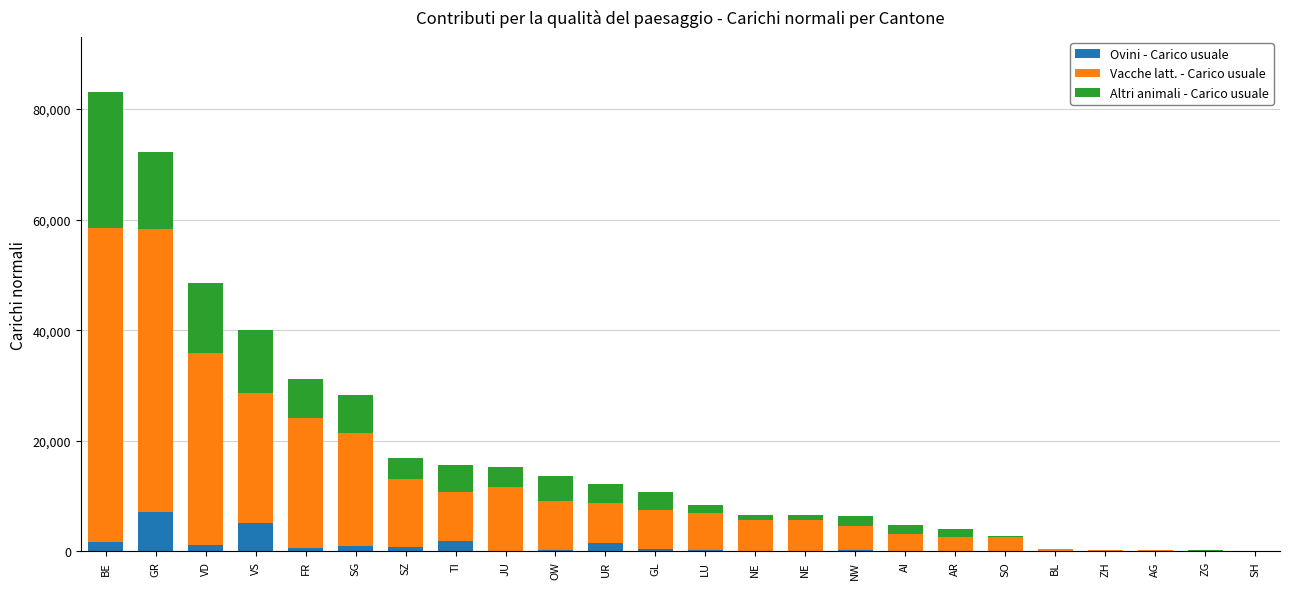

The value of Vacche latt. - Carico usuale at FR is 23515.5. True or false?

True